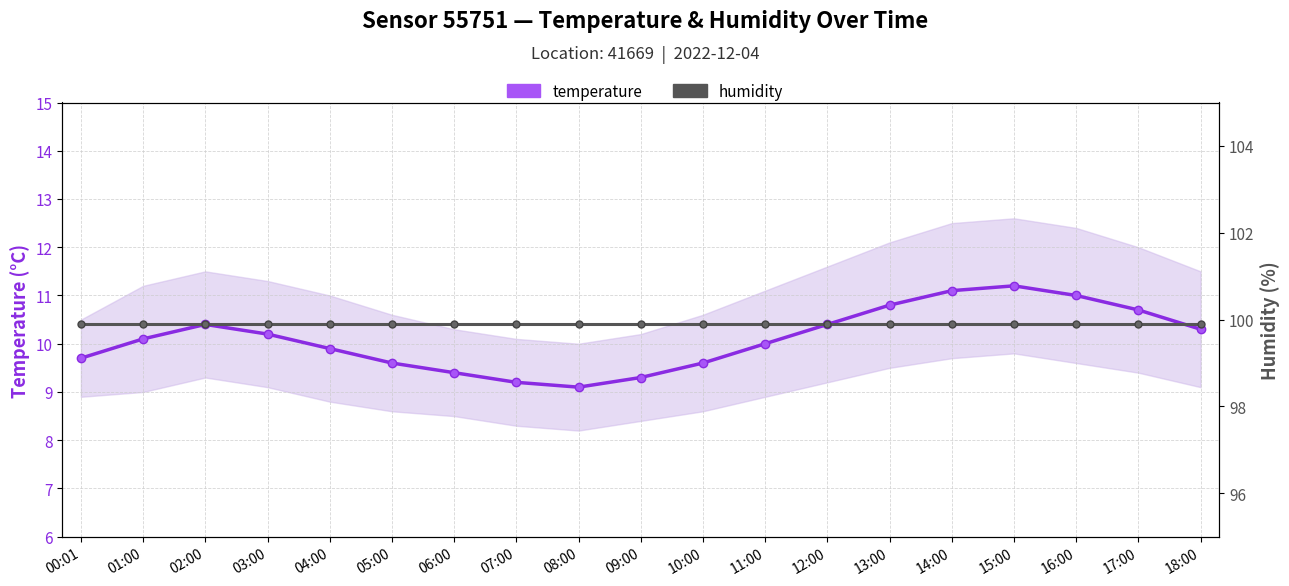

List the labels in order of humidity value, largest first.

00:01, 01:00, 02:00, 03:00, 04:00, 05:00, 06:00, 07:00, 08:00, 09:00, 10:00, 11:00, 12:00, 13:00, 14:00, 15:00, 16:00, 17:00, 18:00